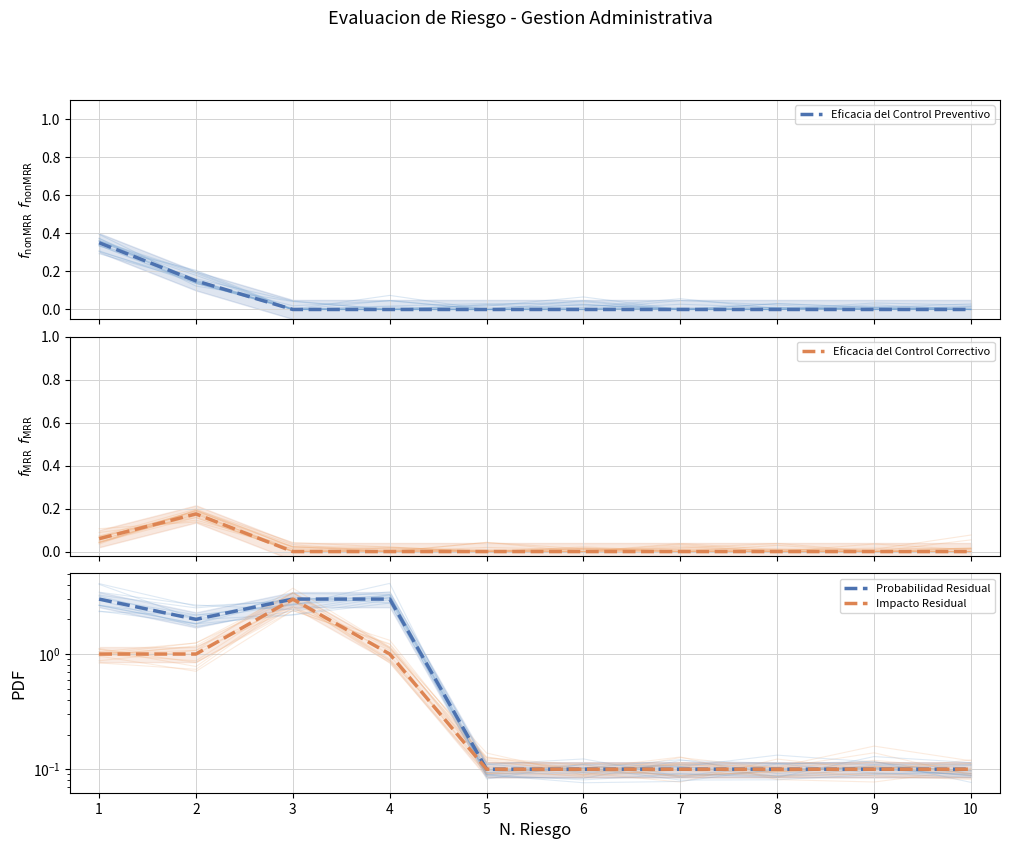

Is it true that Eficacia del Control Preventivo equals 0.2 at 6?

False